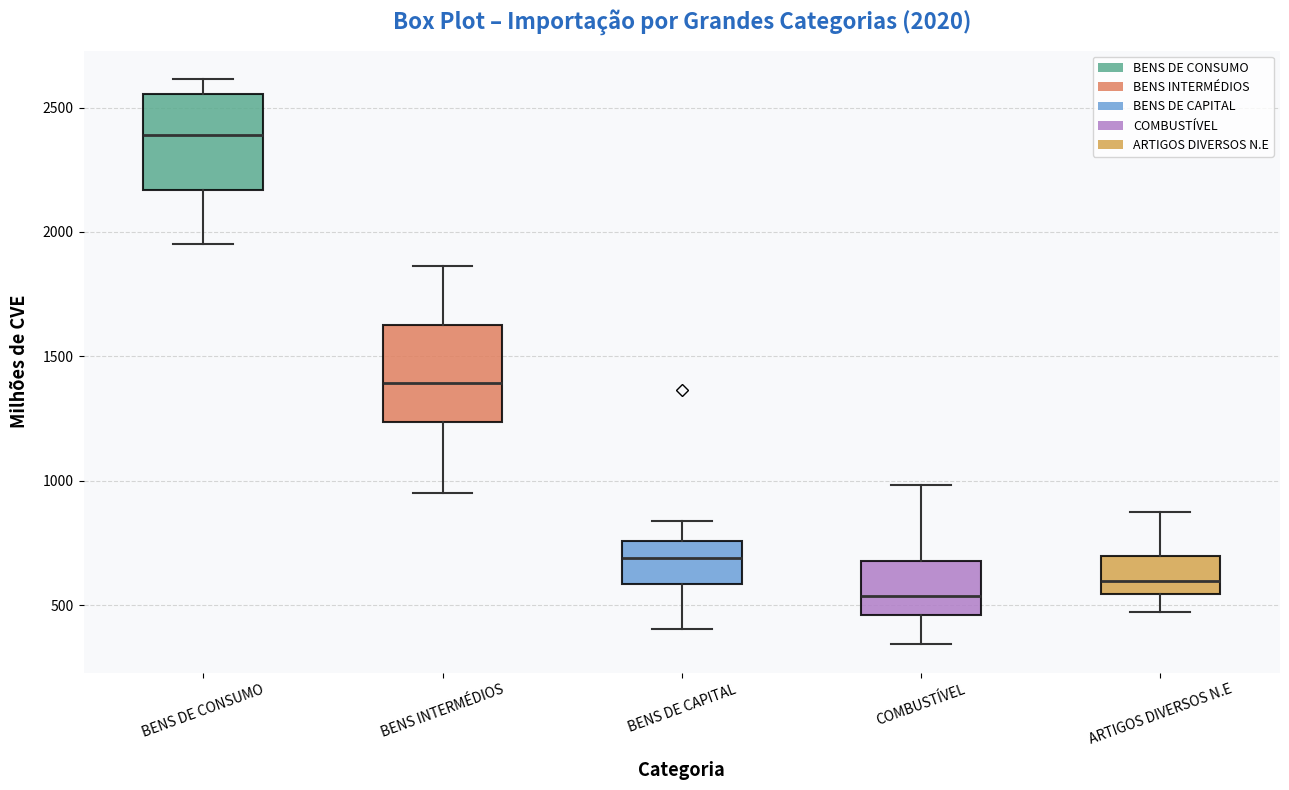

Which box has the highest median line?

BENS DE CONSUMO